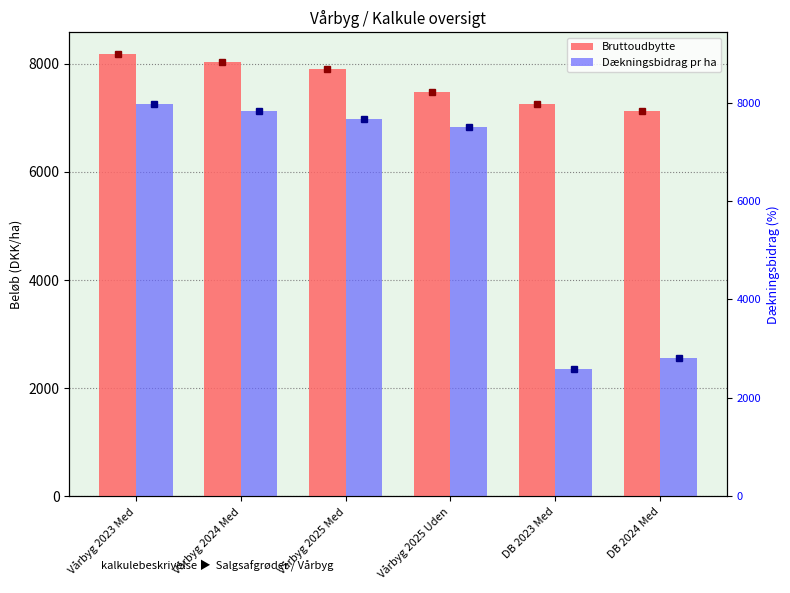

Between DB 2023 Med and Vårbyg 2025 Med, which is larger?

Vårbyg 2025 Med